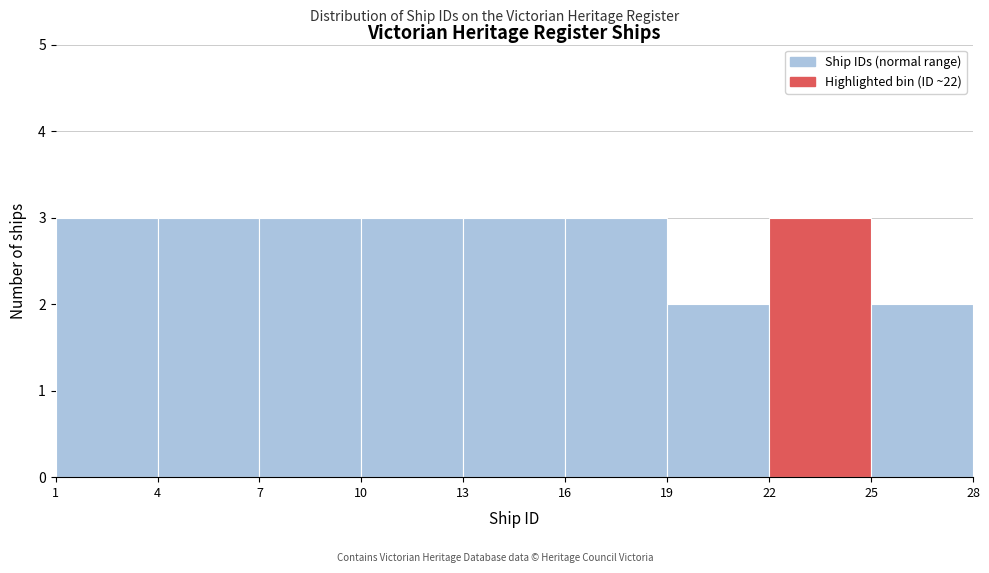

Reading left to right, transcribe this chart: for each bar, give the range it covers on the x-axis and its height. The values are not printed on the chart, so give them approximately, as read against the axis.

1 to 4: 3
4 to 7: 3
7 to 10: 3
10 to 13: 3
13 to 16: 3
16 to 19: 3
19 to 22: 2
22 to 25: 3
25 to 28: 2